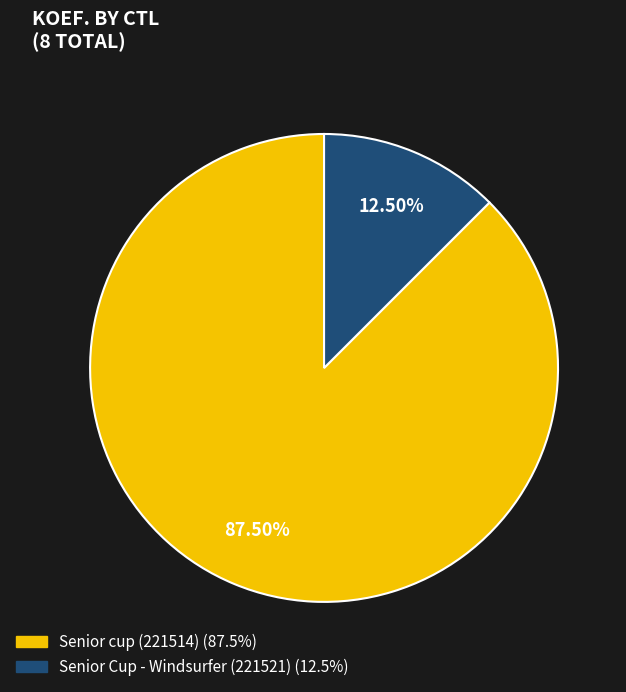

Is there any slice that represents more than half of the pie?

Yes